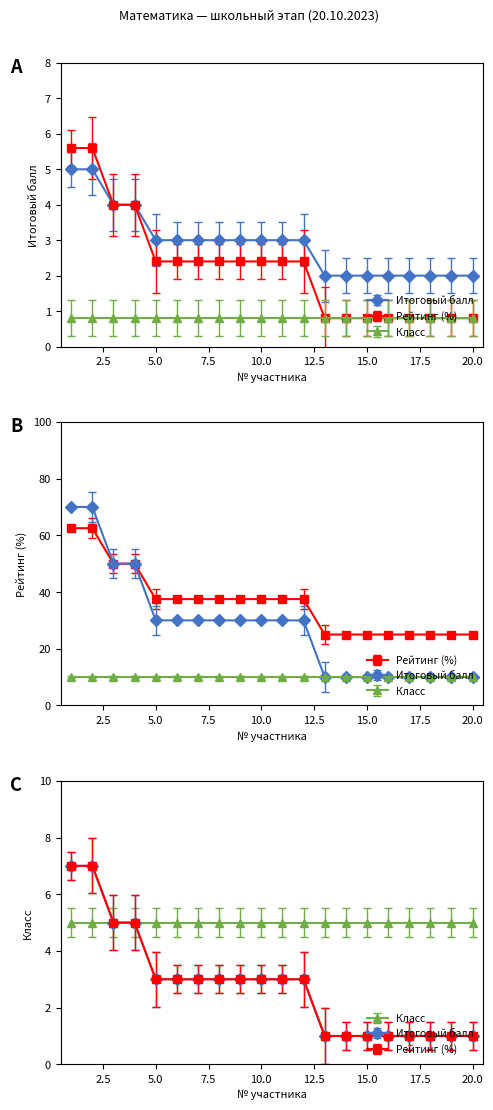

Count the number of categories in the chart.

20